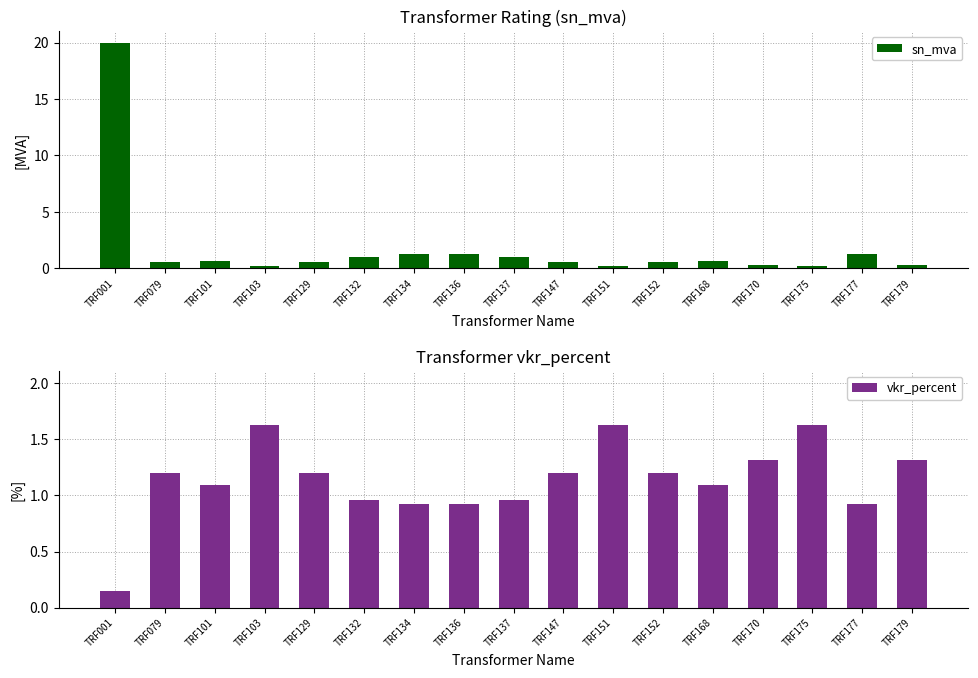

At which category is the sum across all series the highest?

TRF001